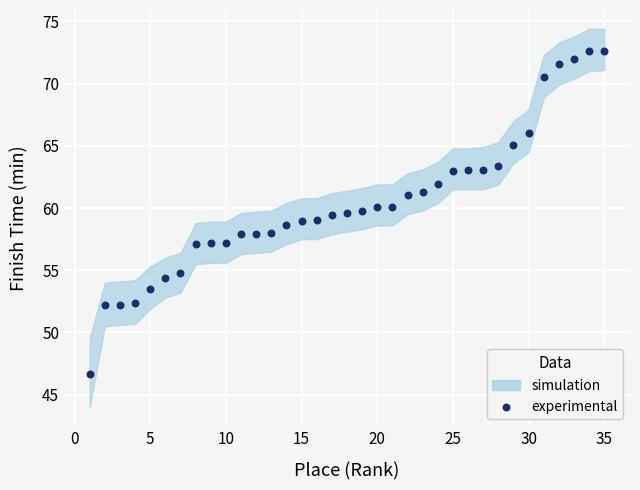

What is the range of Y values (max minus min)?

25.9